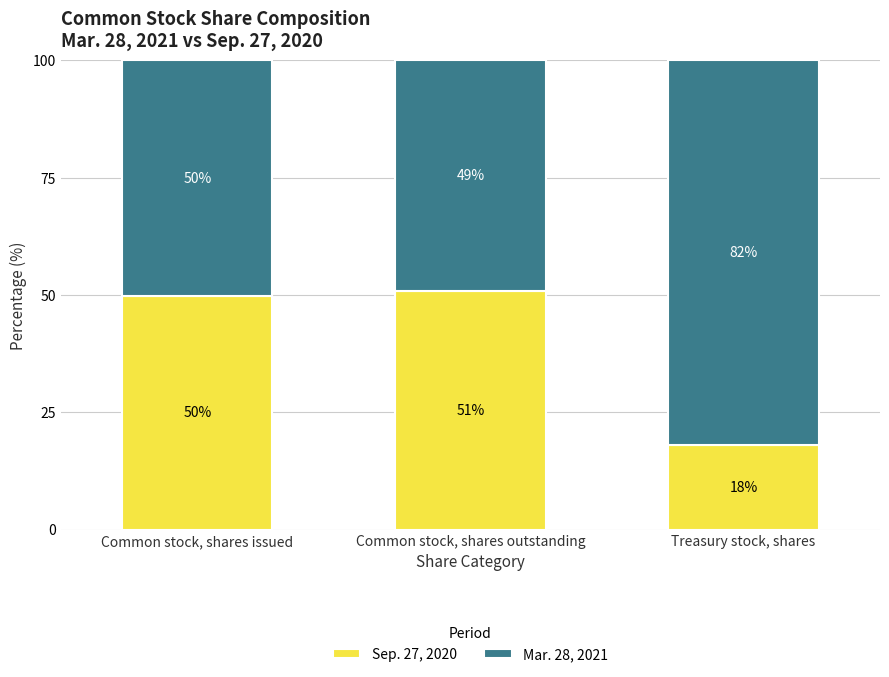

What is the total value across all series at Common stock, shares issued?

100.0